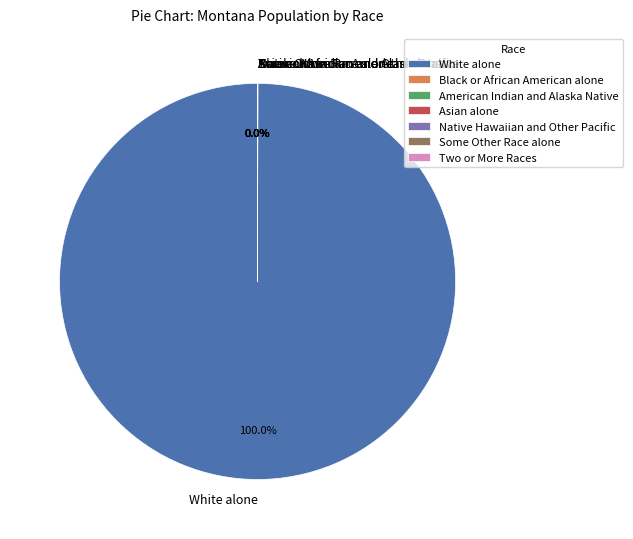

Is White alone the majority of the pie?

Yes